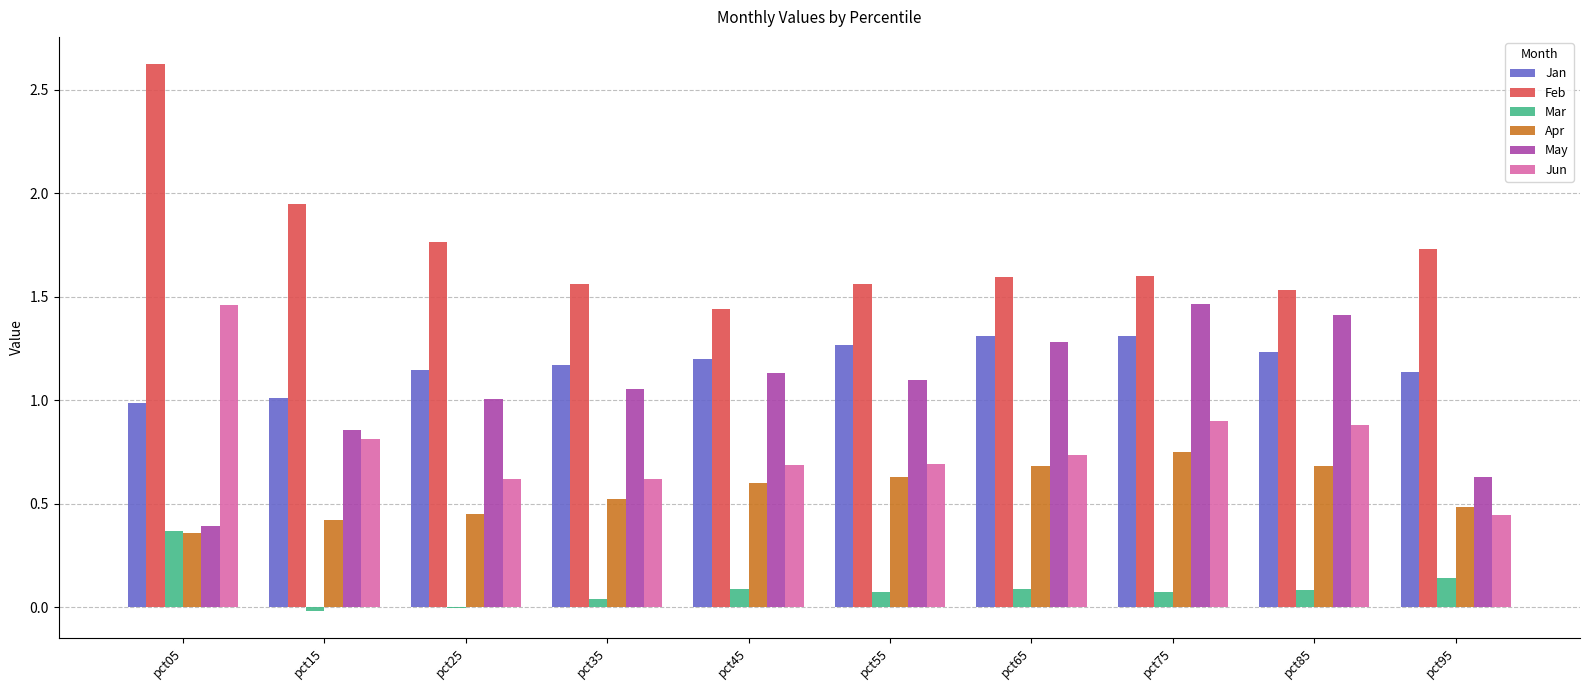

What is the maximum value shown in the chart?

2.6